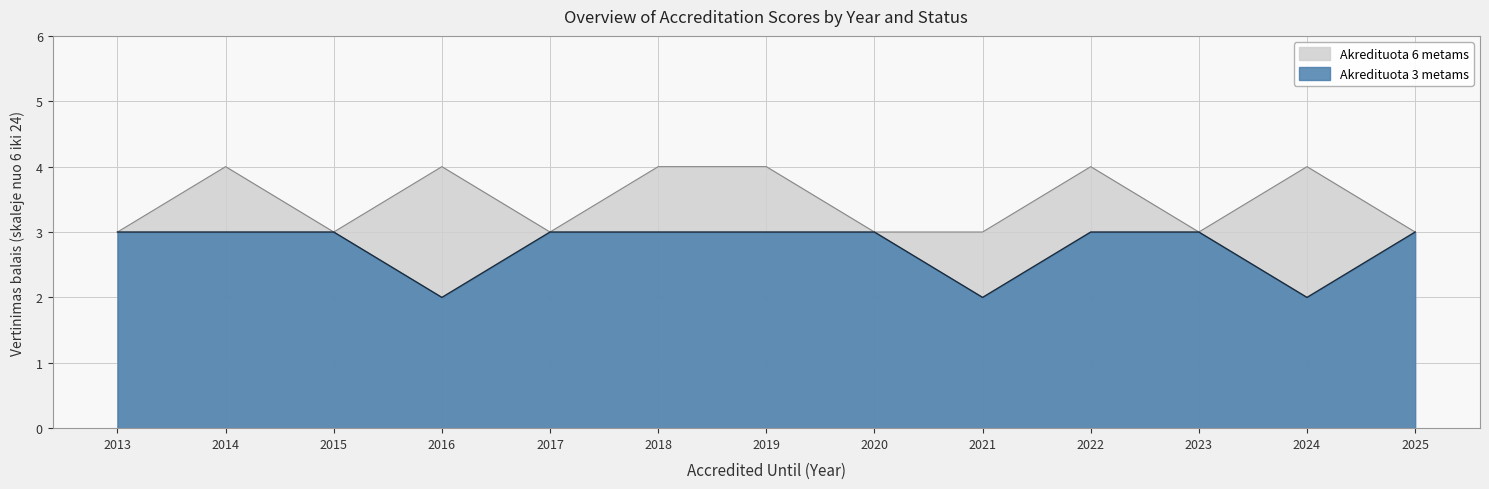

True or false: Akredituota 6 metams has more than 0 interior local peaks.

True